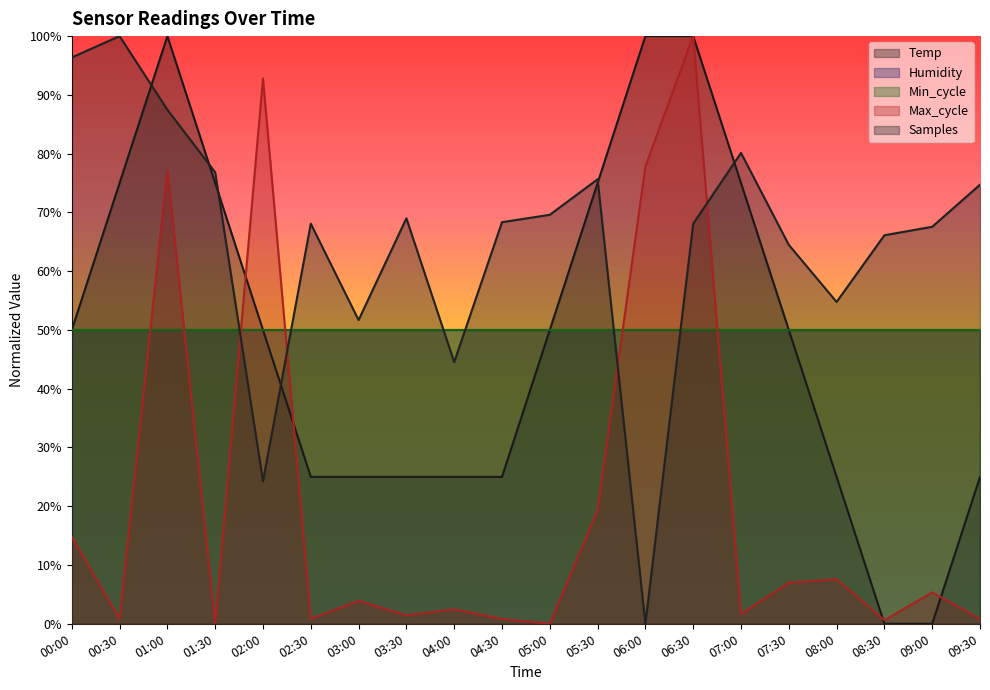

Is it true that Max_cycle equals 0.0 at 00:30?

True